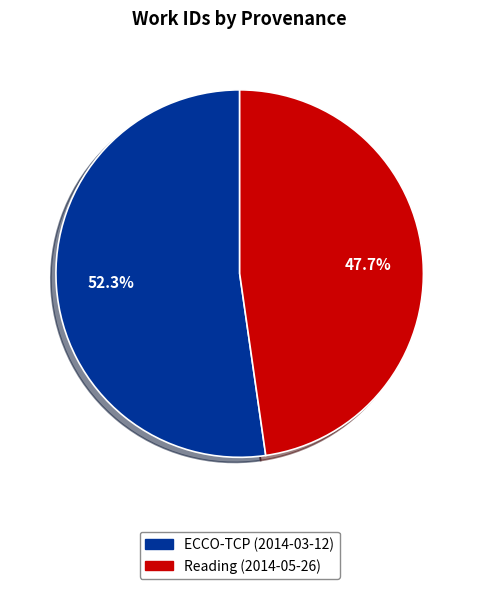

What is the total percentage of ECCO-TCP (2014-03-12) and Reading (2014-05-26)?

100.0%